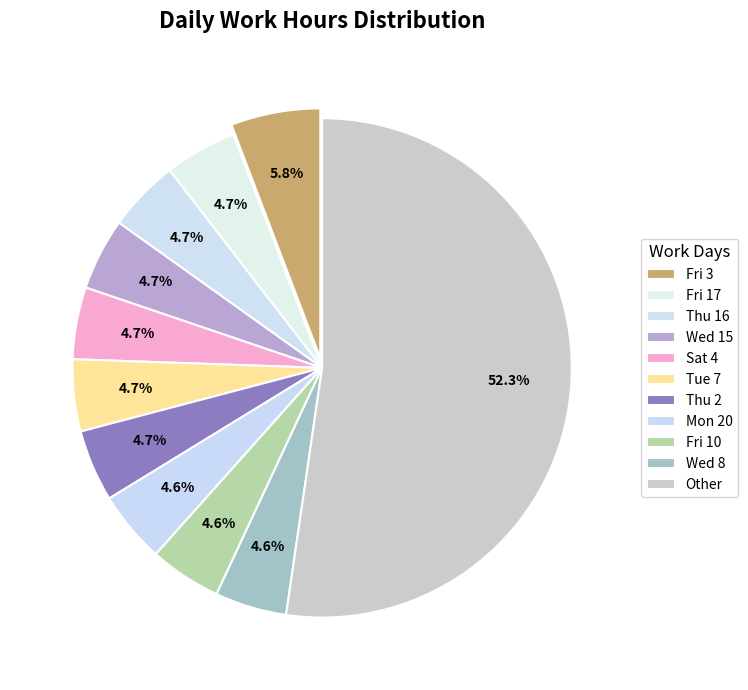

How many slices are in this pie chart?

11